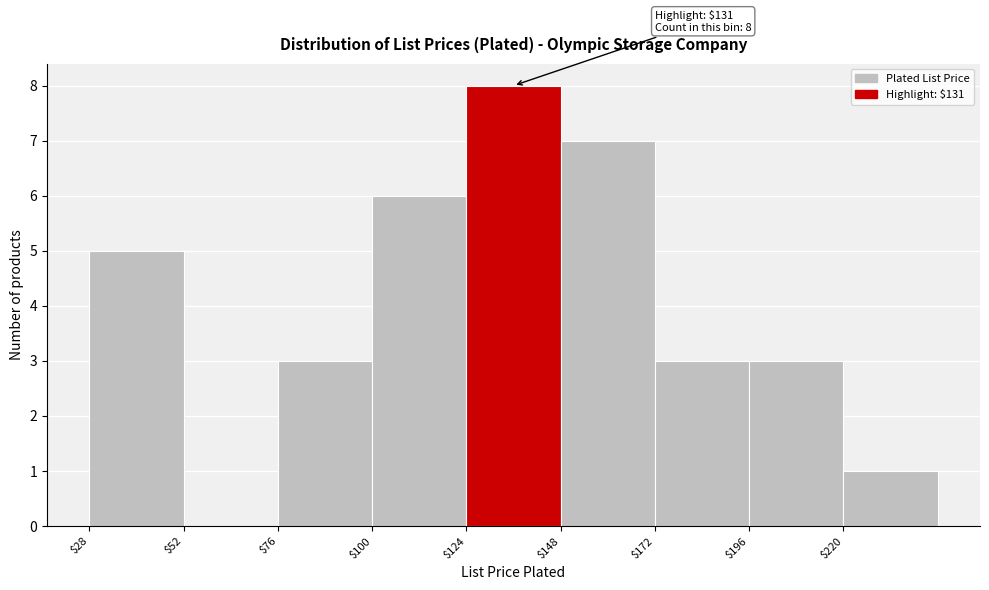

Over which range of the x-axis is the bar tallest?

124 to 148